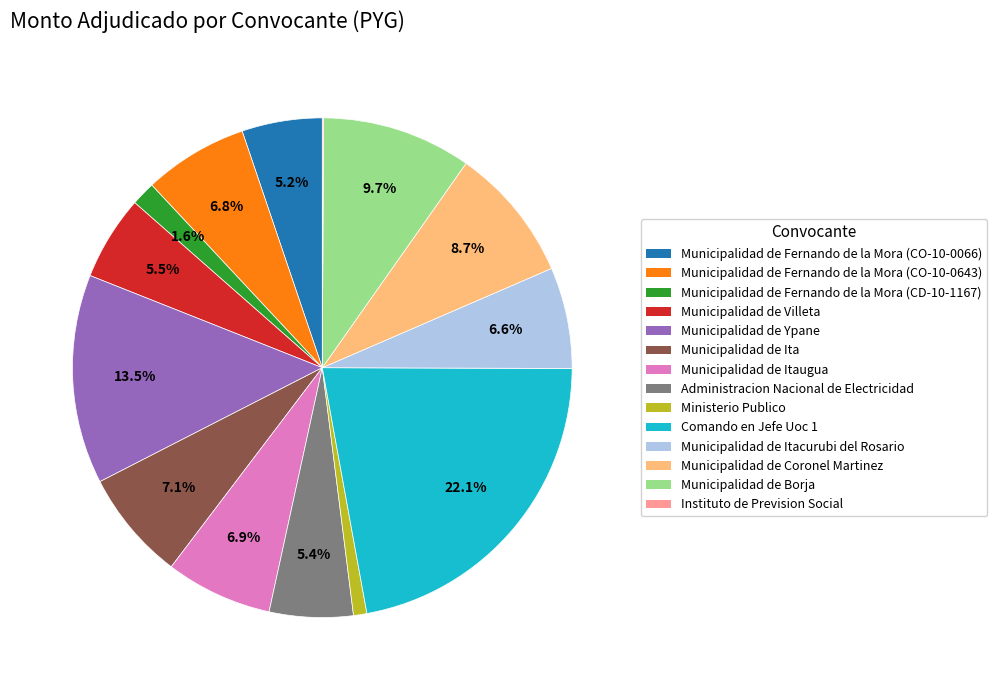

Does any single category account for the majority?

No